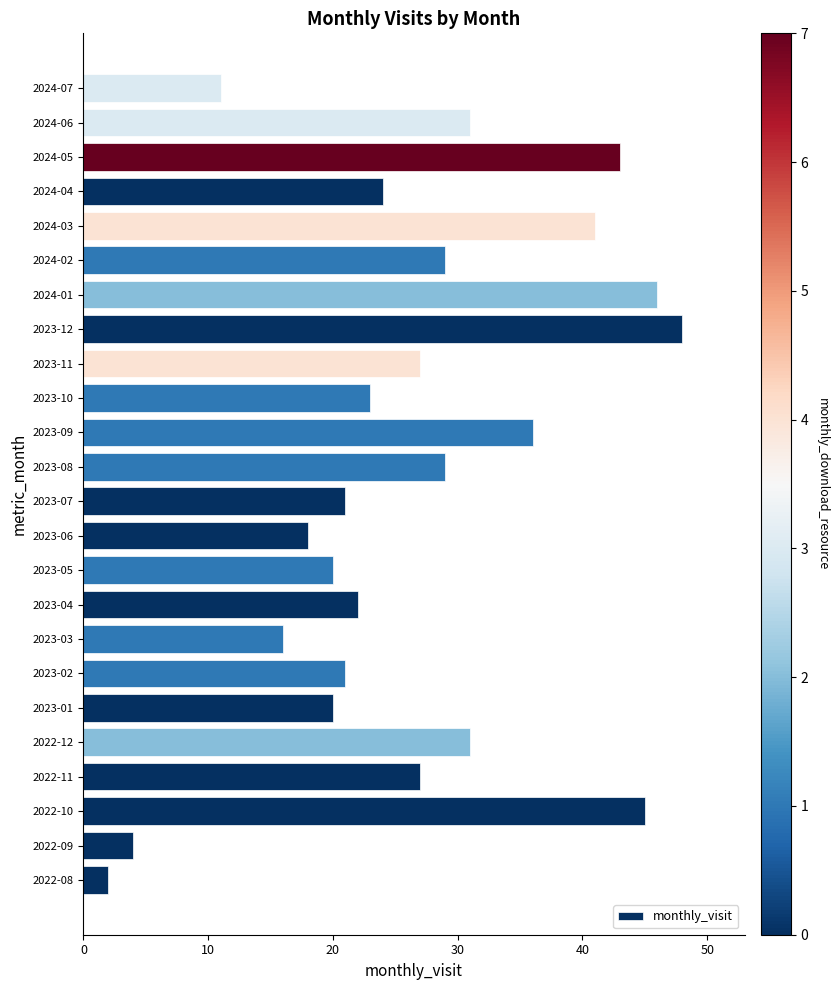

What is the difference between the maximum and minimum values?

46